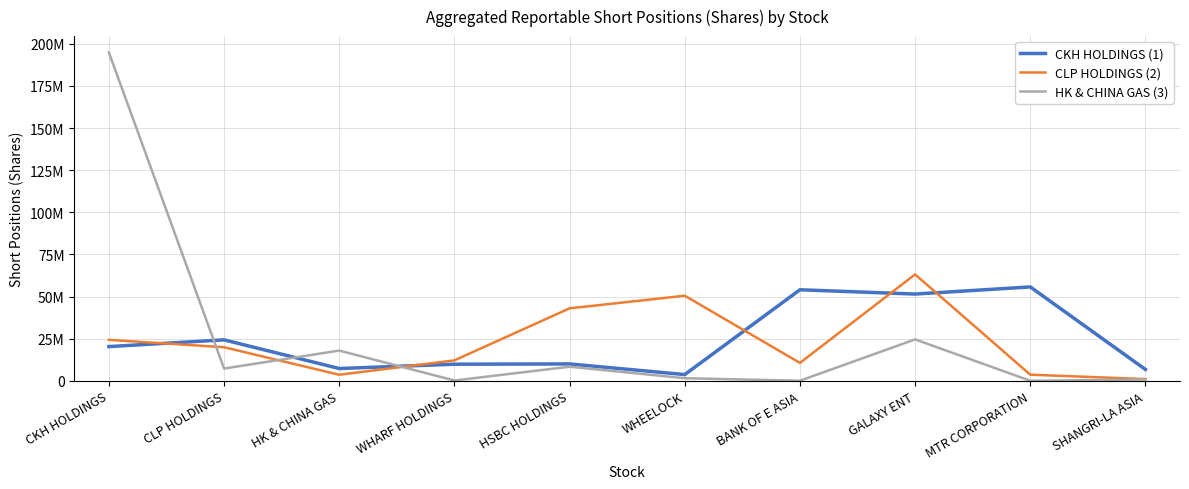

At which category does HK & CHINA GAS (3) reach its first local peak?

HK & CHINA GAS